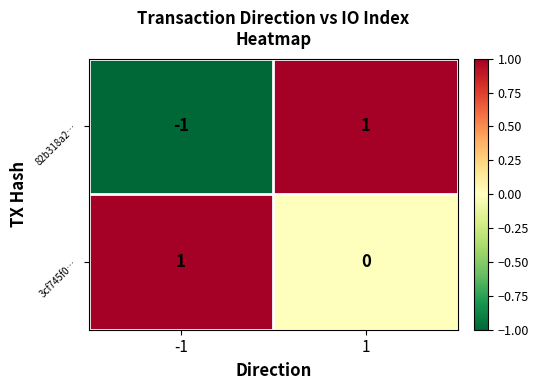

What is the difference between the highest and lowest values at -1?

2